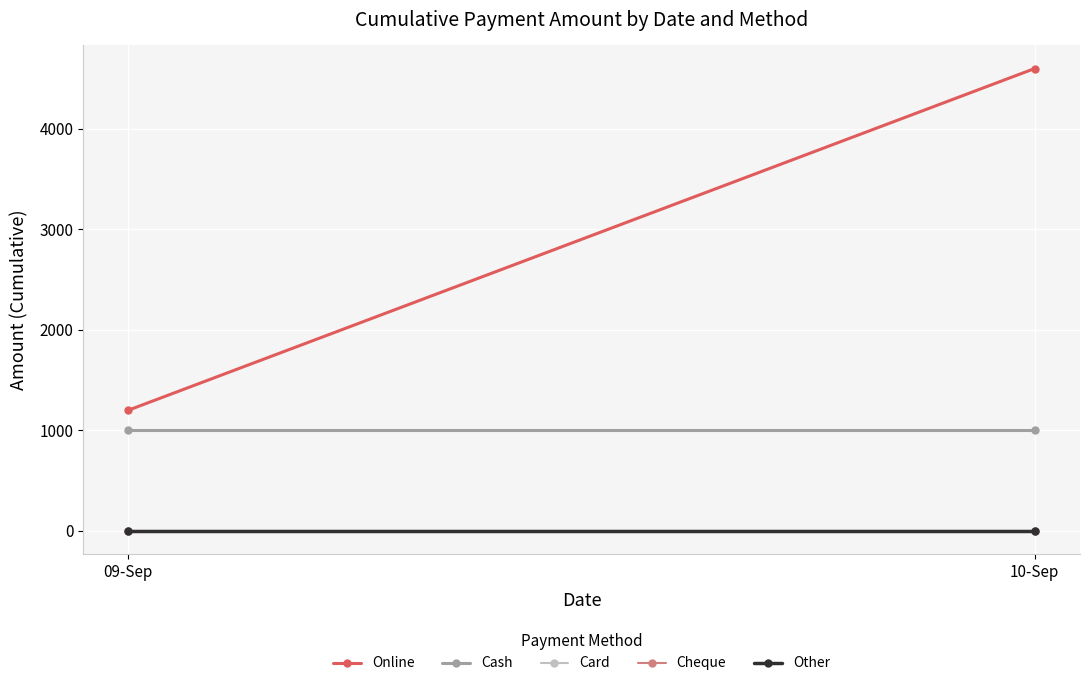

Reading left to right, extract all data points from this chart.

Online: 09-Sep=1200	10-Sep=4600
Cash: 09-Sep=1000	10-Sep=1000
Card: 09-Sep=0	10-Sep=0
Cheque: 09-Sep=0	10-Sep=0
Other: 09-Sep=0	10-Sep=0